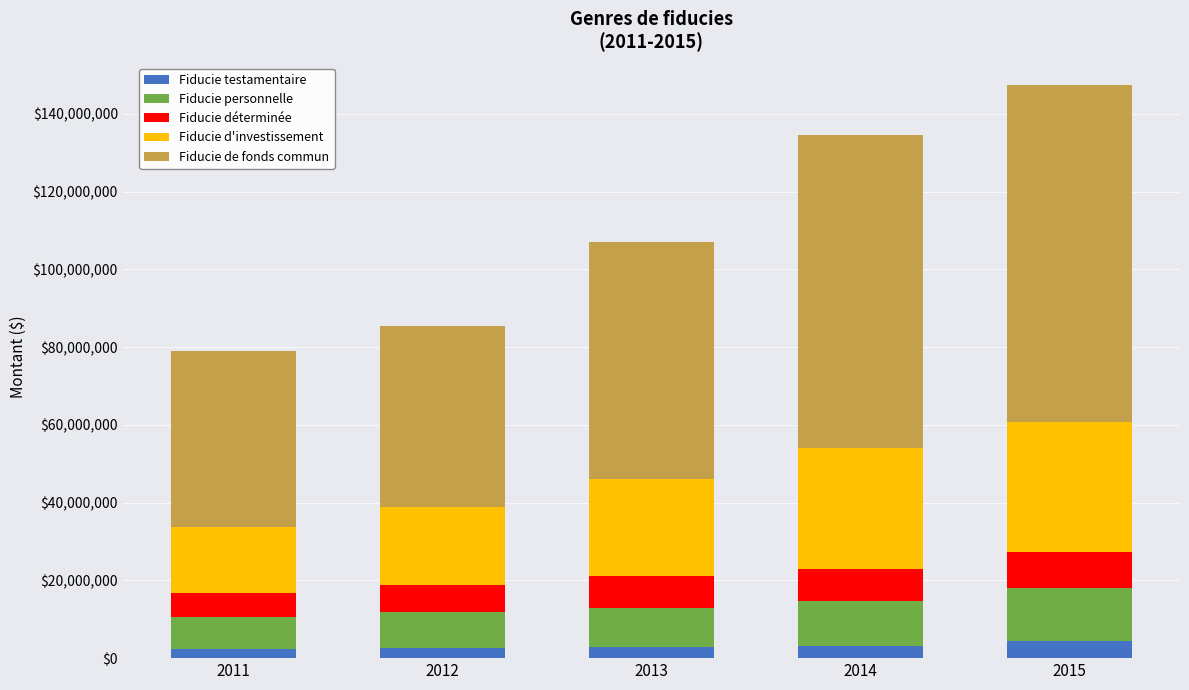

What is the maximum value for Fiducie testamentaire?

4349100